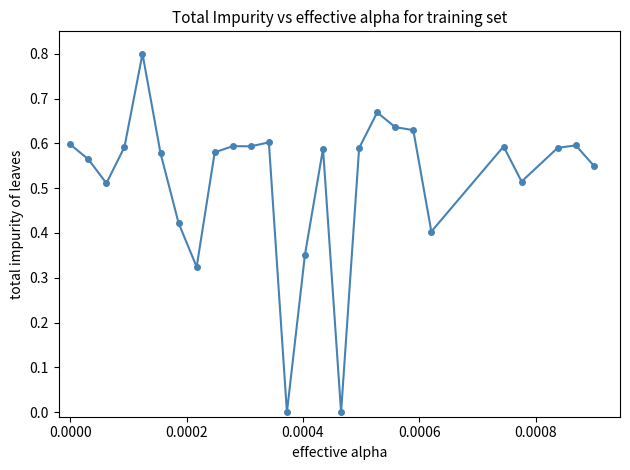

What is the sum of all values?

13.5